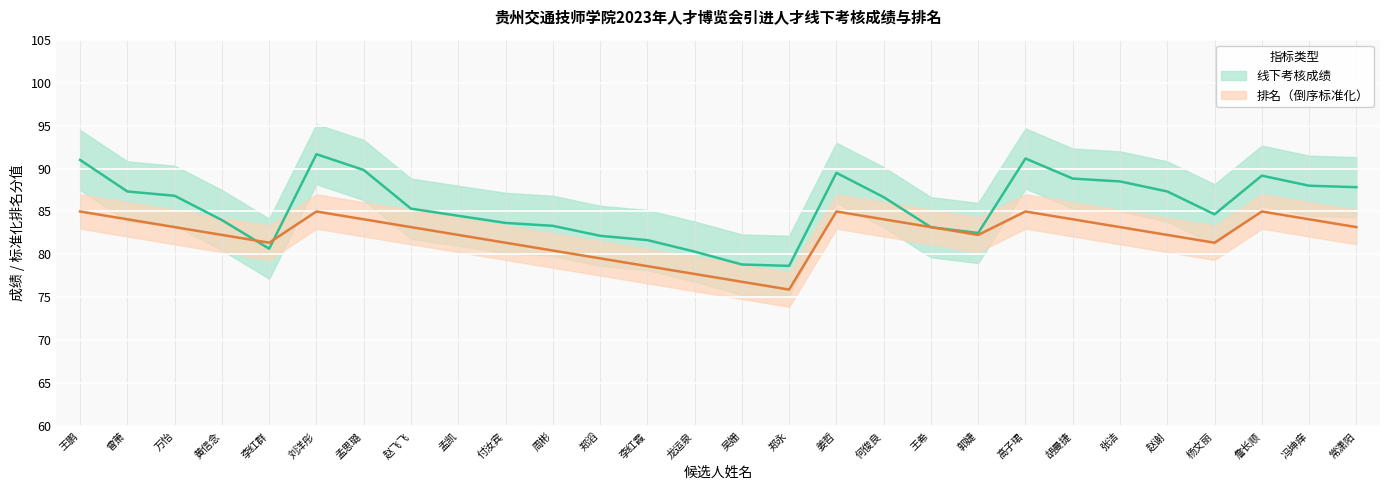

What is the total value across all series at 郑永?

154.6